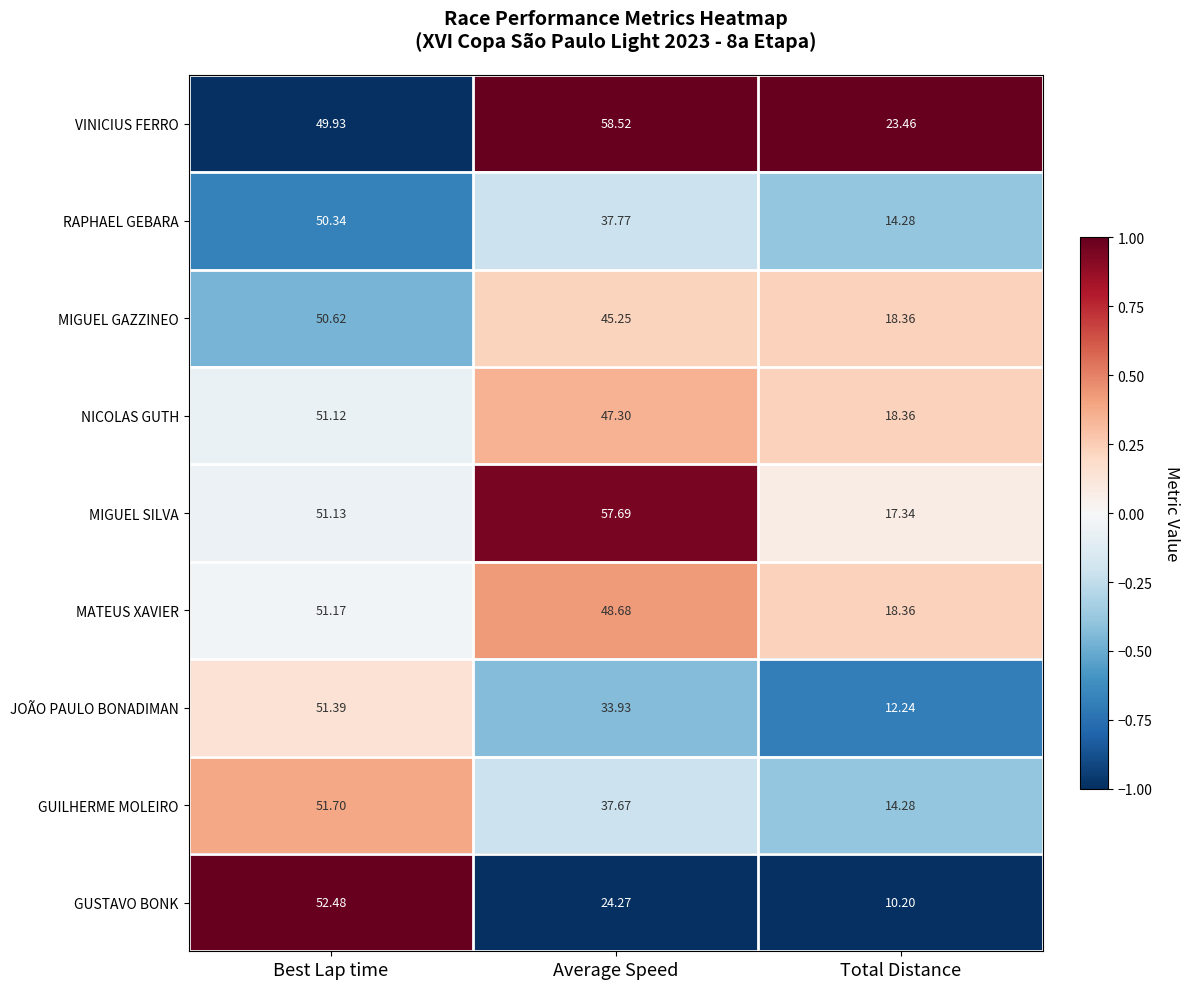

How many distinct data groups are displayed?

9